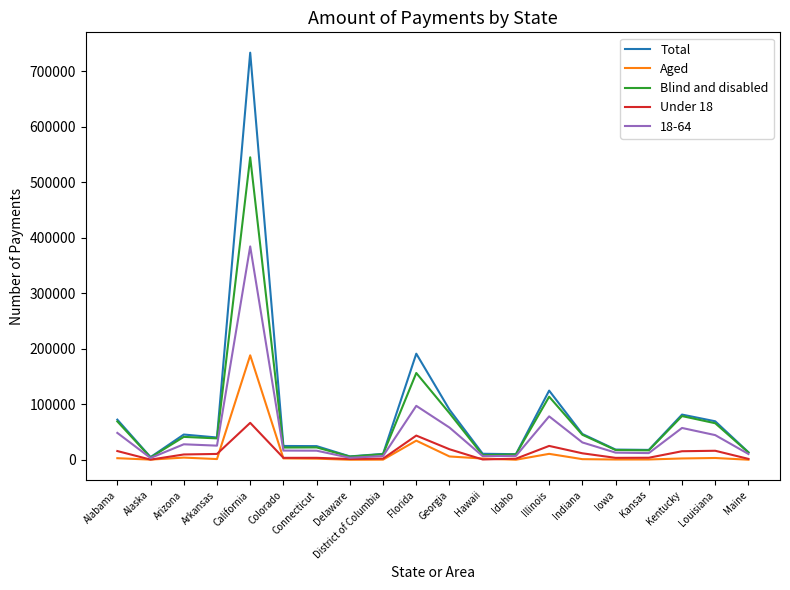

What position from the right is Alaska?

19